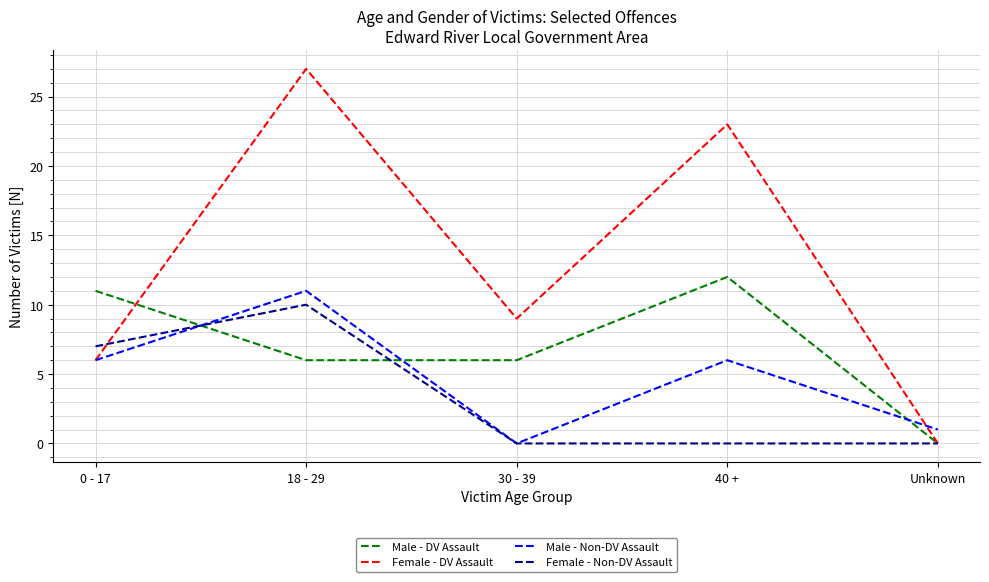

Reading right to left, what are all the values shown in this chart?

Male - DV Assault: Unknown=0	40 +=12	30 - 39=6	18 - 29=6	0 - 17=11
Female - DV Assault: Unknown=0	40 +=23	30 - 39=9	18 - 29=27	0 - 17=6
Male - Non-DV Assault: Unknown=1	40 +=6	30 - 39=0	18 - 29=11	0 - 17=6
Female - Non-DV Assault: Unknown=0	40 +=0	30 - 39=0	18 - 29=10	0 - 17=7